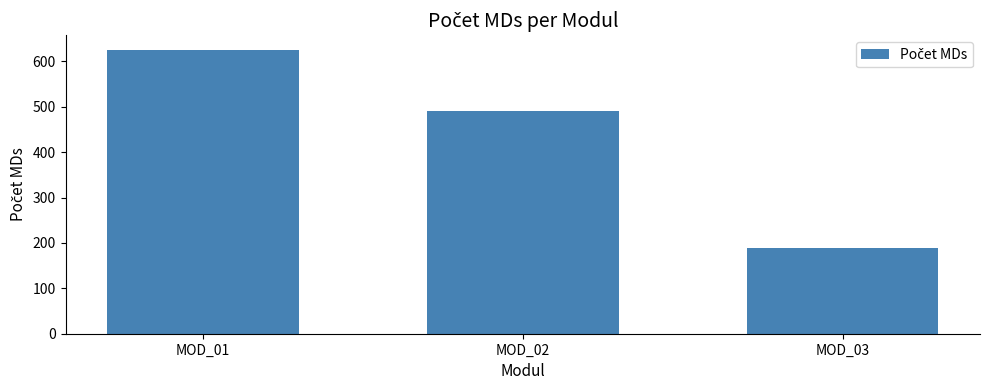

What is the average value?

435.4